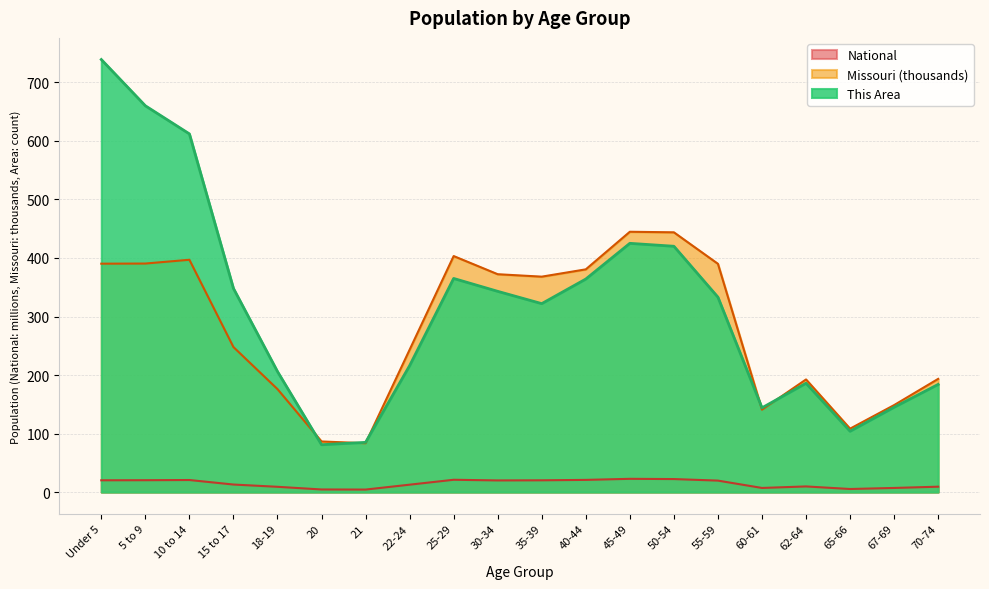

Where do Missouri and This Area first cross each other?

18-19 and 20